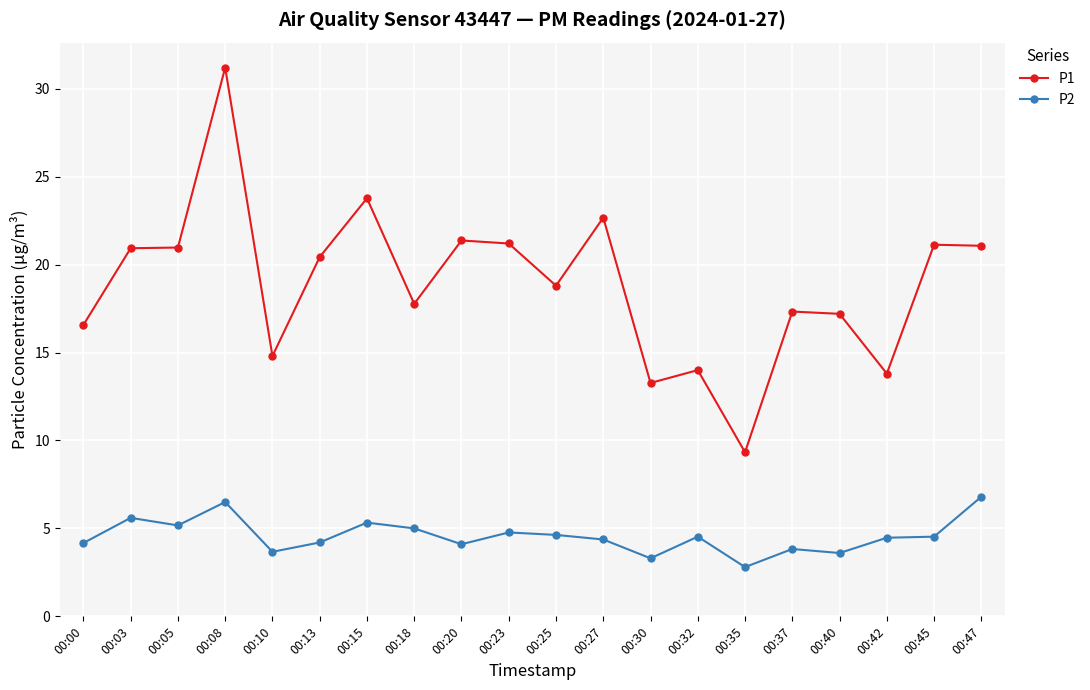

True or false: P1 and P2 cross at least once.

False